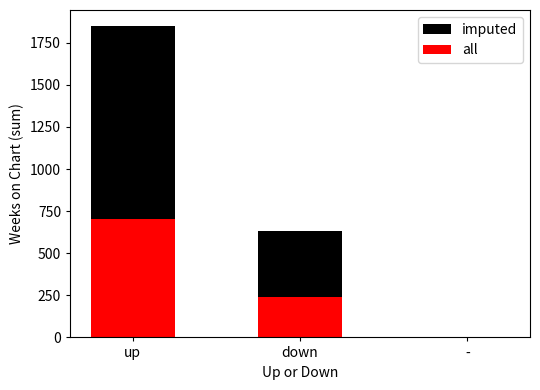

Reading left to right, transcribe all the data shown in this chart.

imputed: up=1852	down=631	-=2
all: up=703	down=239	-=0